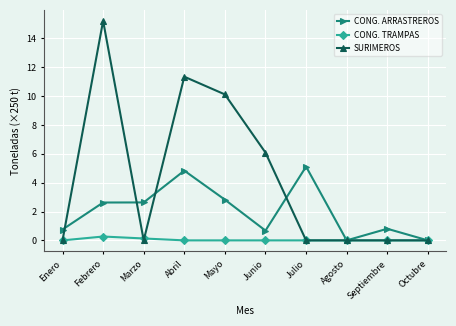

The value of SURIMEROS at Febrero is 8.5. True or false?

False